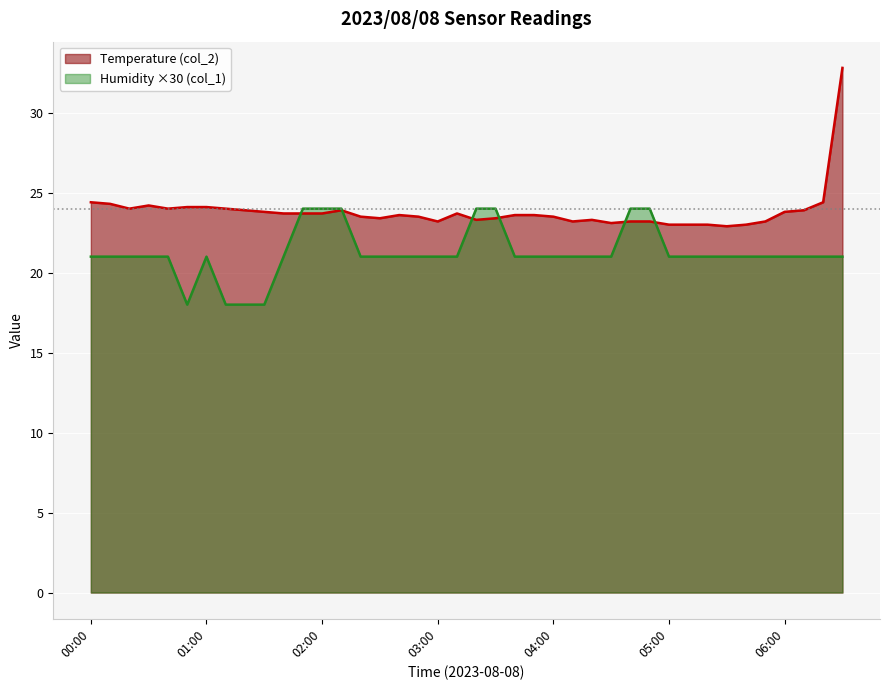

What is the difference between the Temperature (col_2) values at 02:00 and 06:10?

0.2